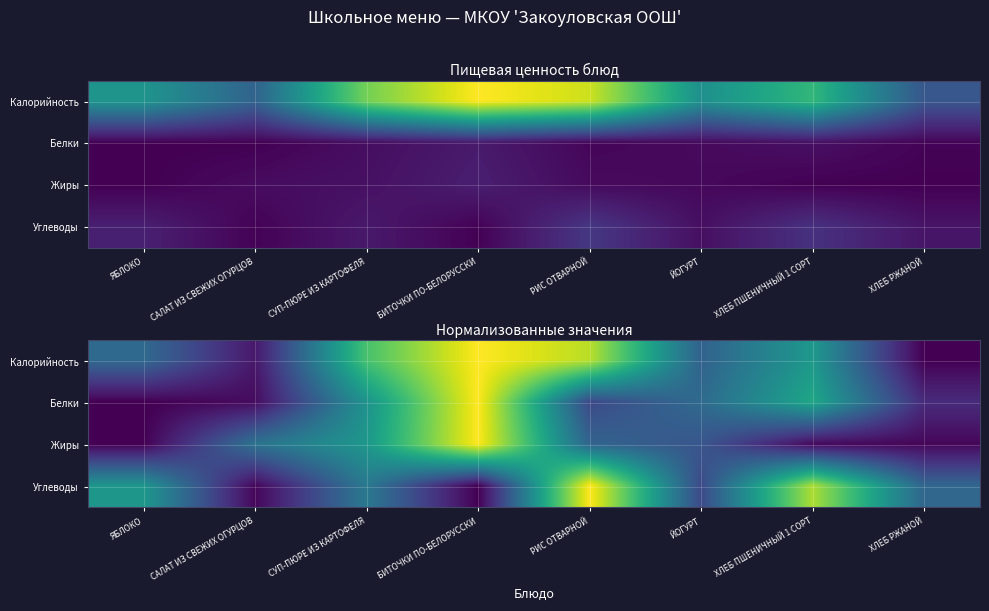

What is the maximum value for Жиры?

1.0